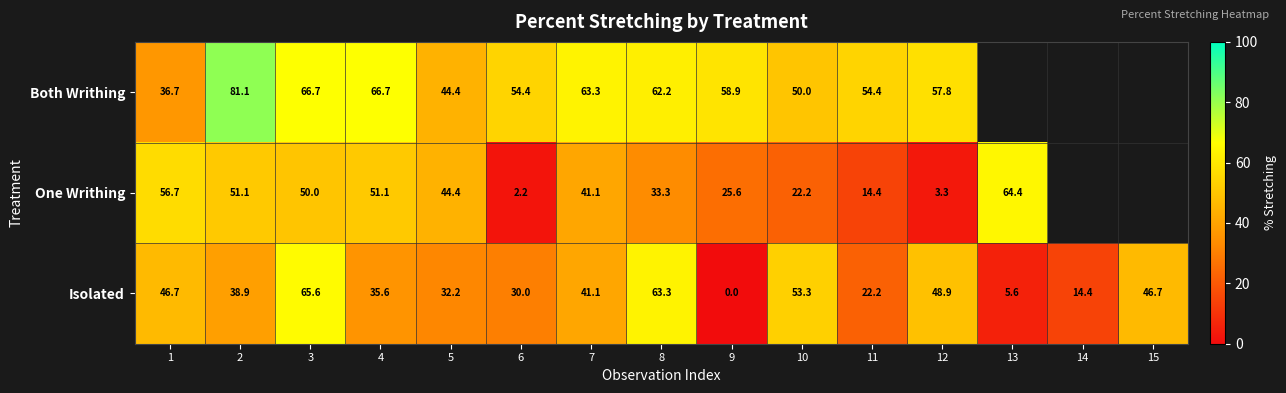

What is the total value across all series at 11?

91.0